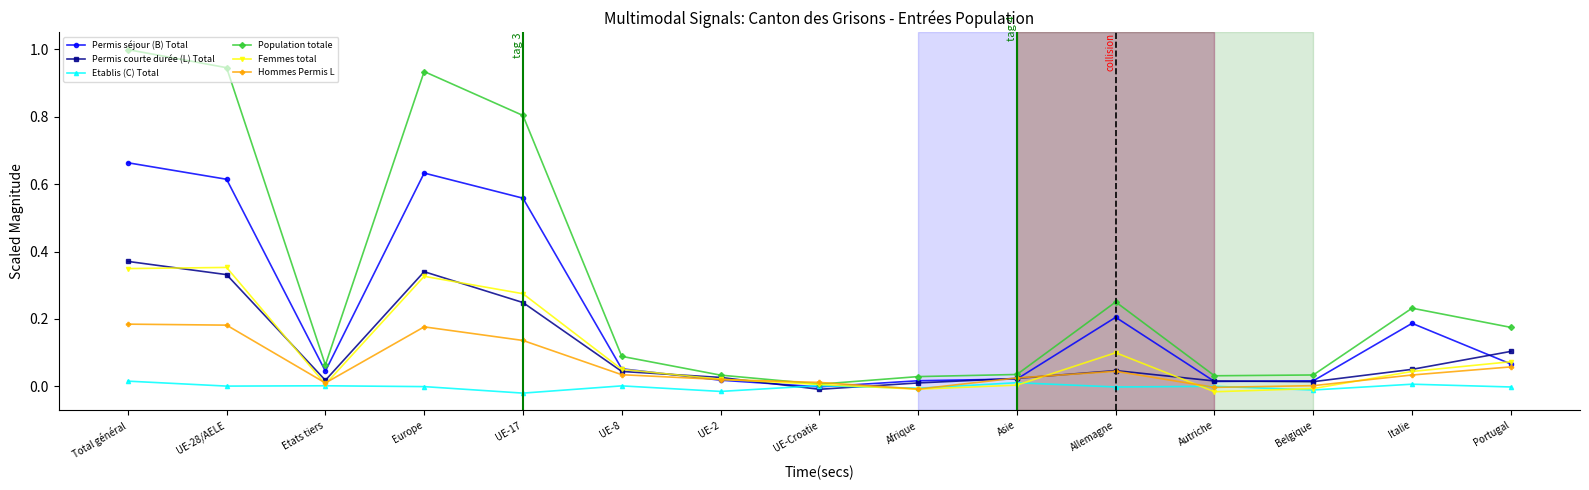

What is the label of the 9th point from the right?

UE-2